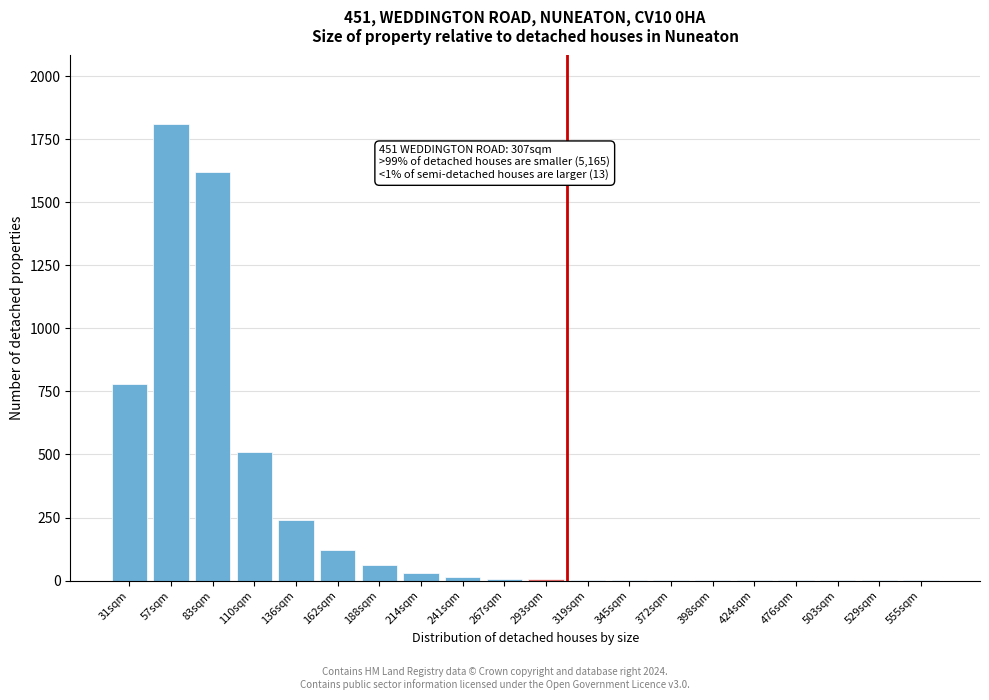

Which label corresponds to the largest value in the chart?

57sqm